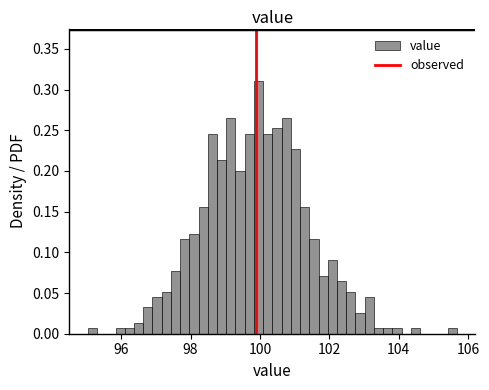

Around what value on the x-axis is the tallest bar? Give the approximate position of its centre, as read against the axis.

100.0